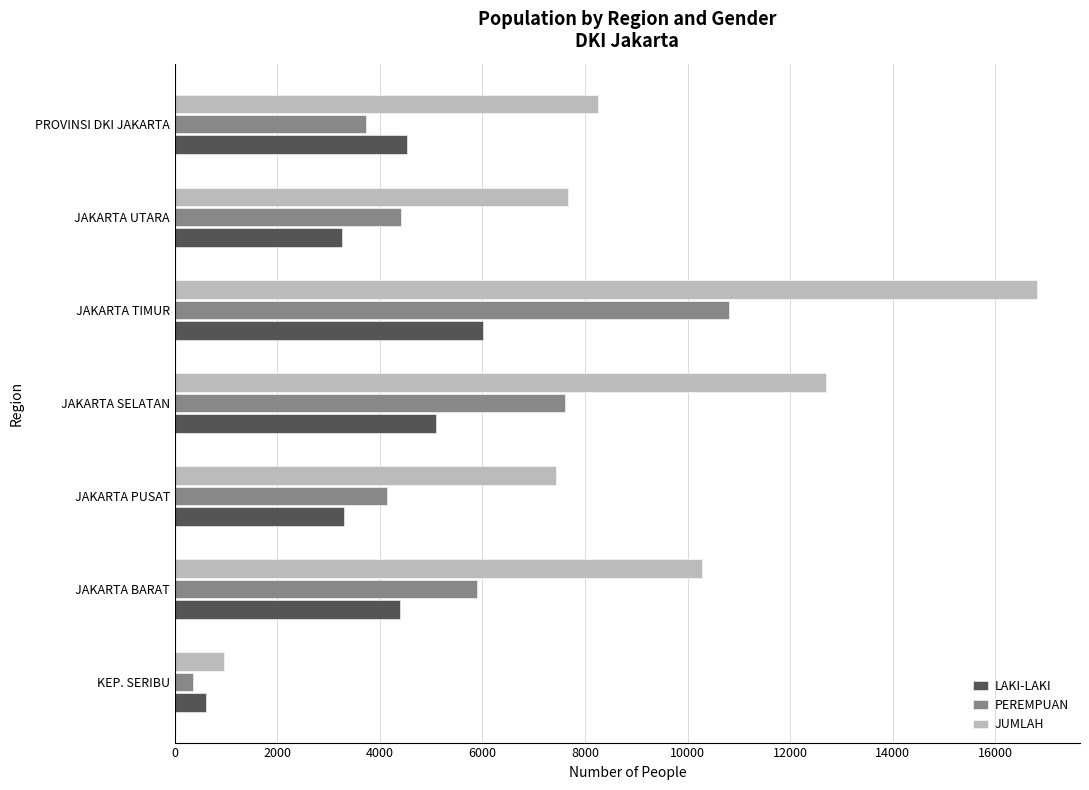

What is the spread (max minus min) of values at JAKARTA SELATAN?

7611